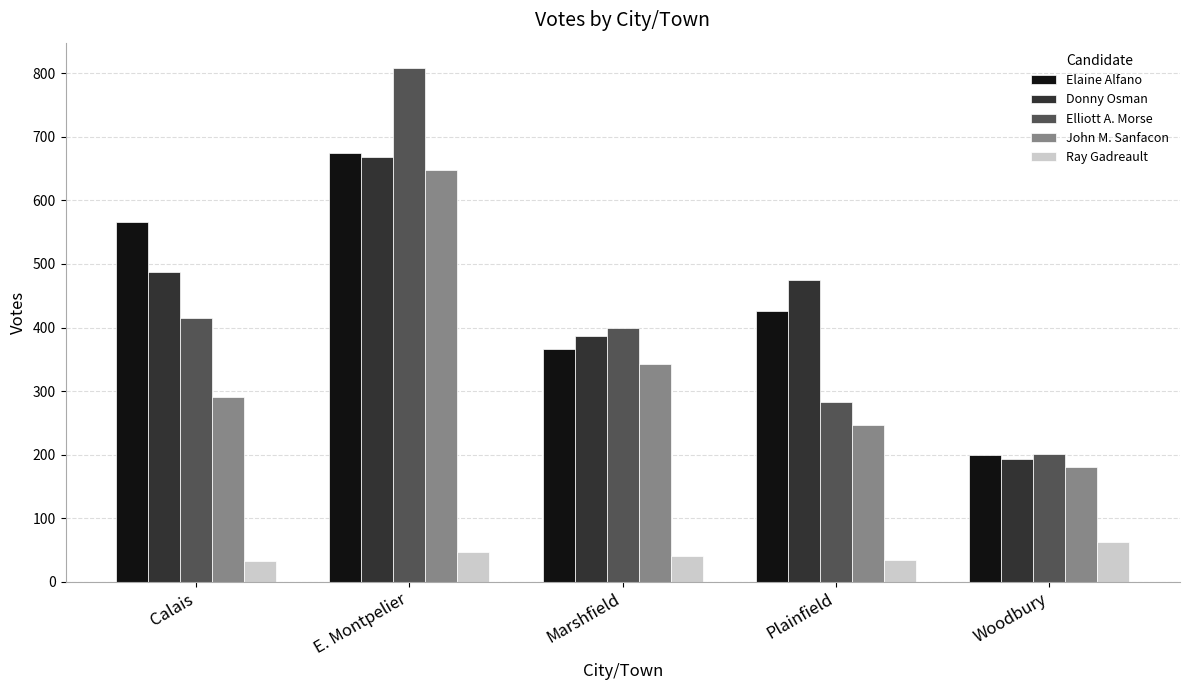

What is the label of the 3rd bar from the left?

Marshfield